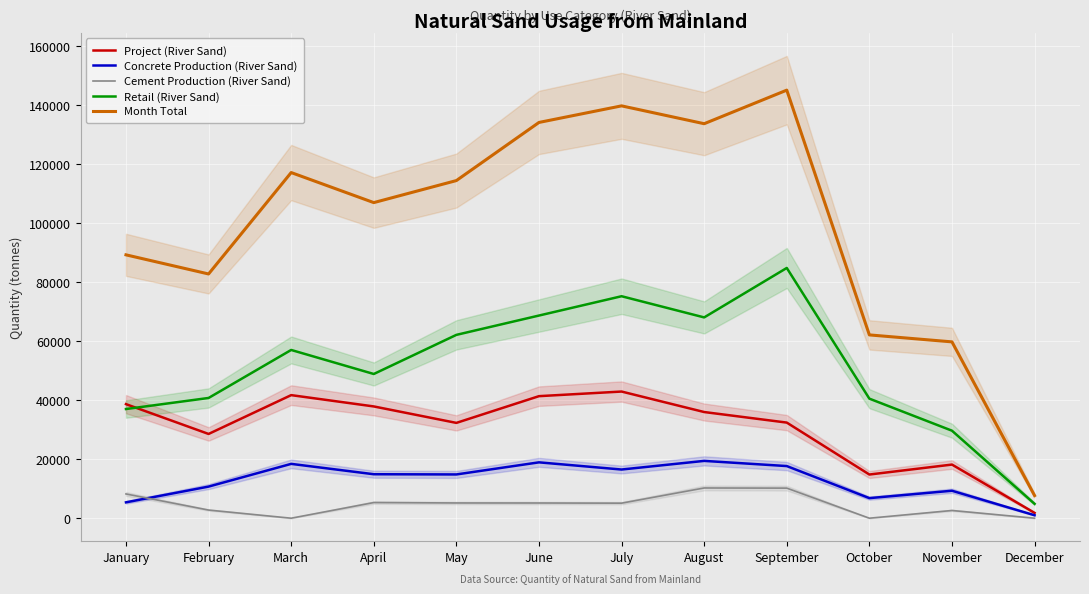

Reading left to right, transcribe all the data shown in this chart.

Project (River Sand): 38644	28543	41696	37865	32290	41349	42910	35969	32392	14796	18171	1804
Concrete Production (River Sand): 5377	10708	18407	14897	14825	18923	16492	19417	17662	6800	9303	1000
Cement Production (River Sand): 8218	2761	0	5302	5161	5148	5095	10238	10189	0	2618	0
Retail (River Sand): 36985	40734	56999	48858	62112	68659	75201	68027	84780	40503	29648	4868
Month Total: 89224	82745	117102	106921	114387	134079	139698	133651	145023	62099	59740	7672